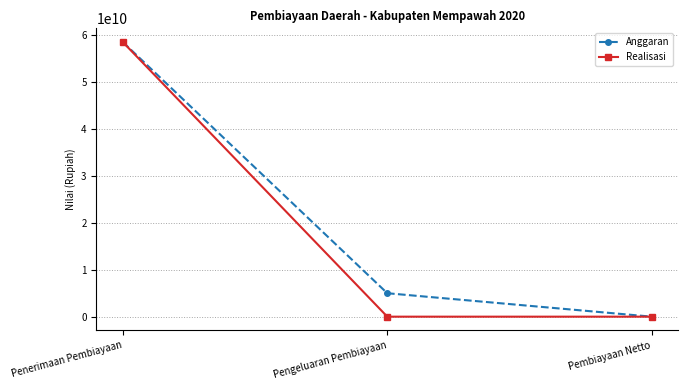

The value of Realisasi at Pengeluaran Pembiayaan is 40505306120.5. True or false?

False